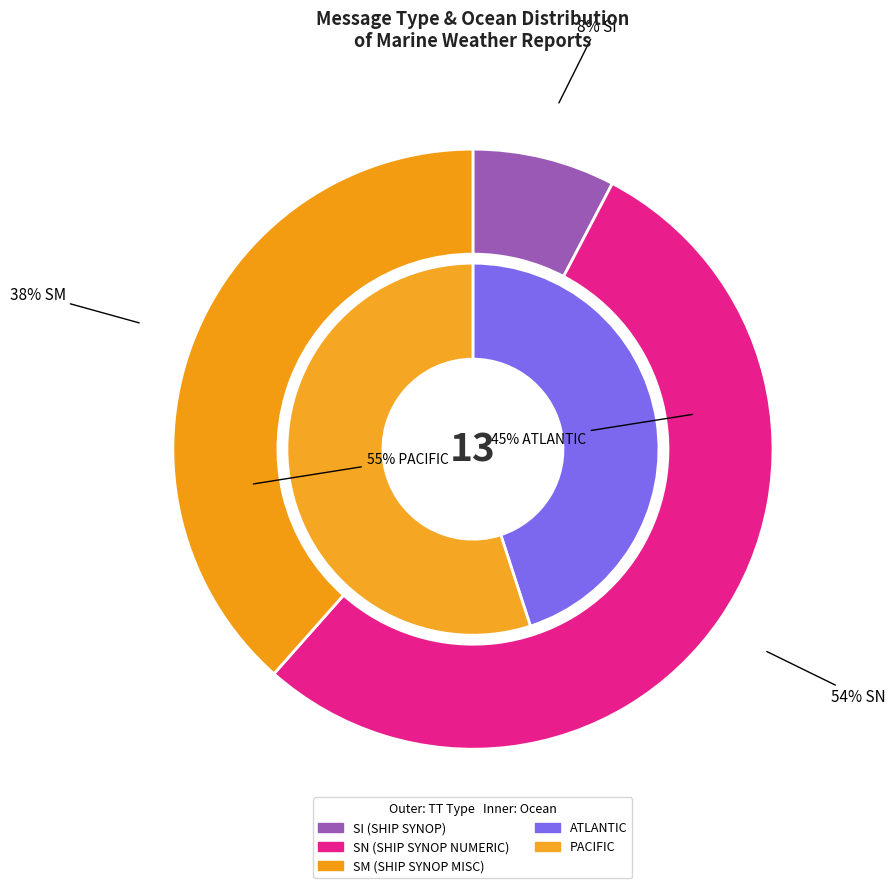

Rank the categories by value from lowest to highest.

SI, SM, SN